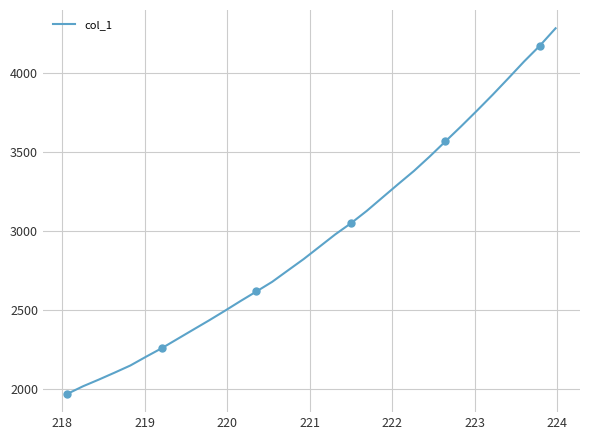

What is the value of the 19th point from the left?

3049.4